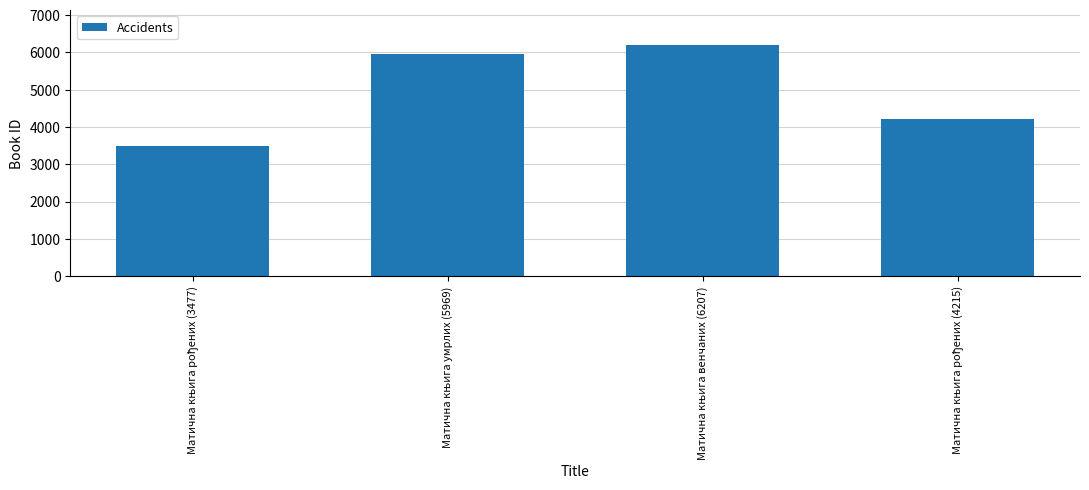

What is the sum of all values?

19868